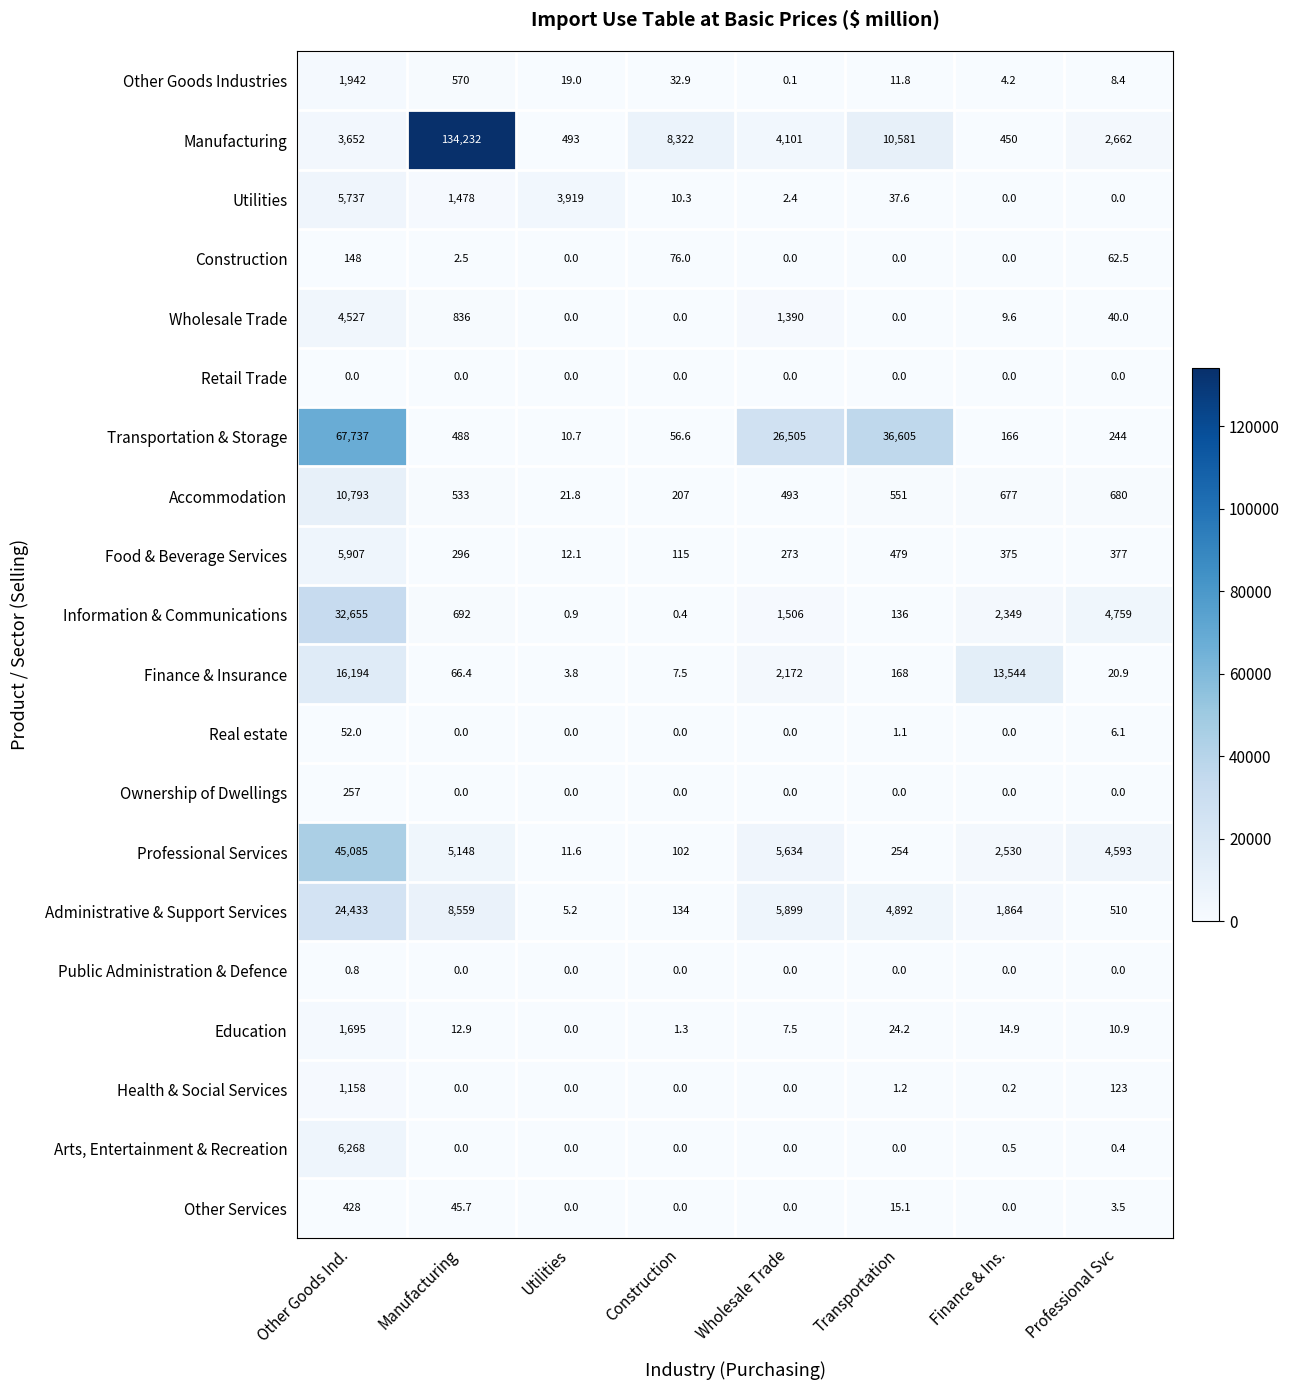

Which series has the largest total across all categories?

Manufacturing